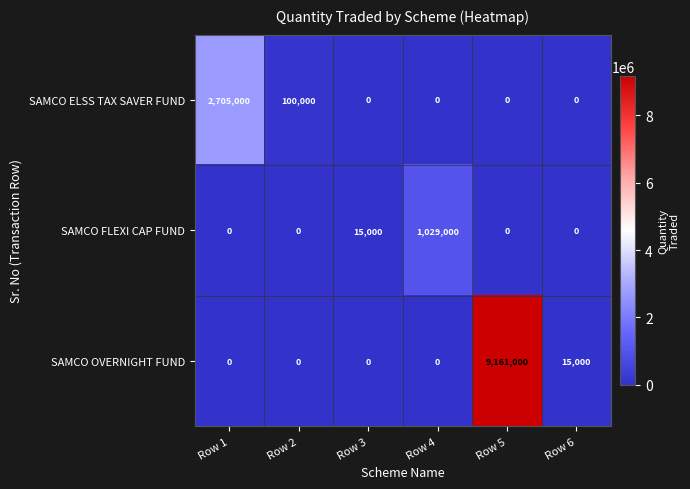

What is the maximum value for SAMCO FLEXI CAP FUND?

1029000